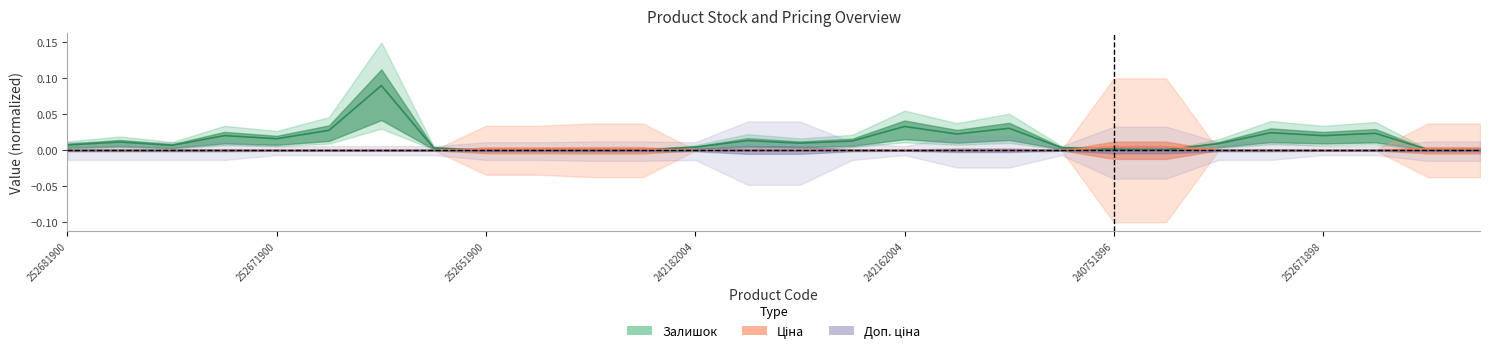

The Ціна series shows 0.0 at 252651893. True or false?

False